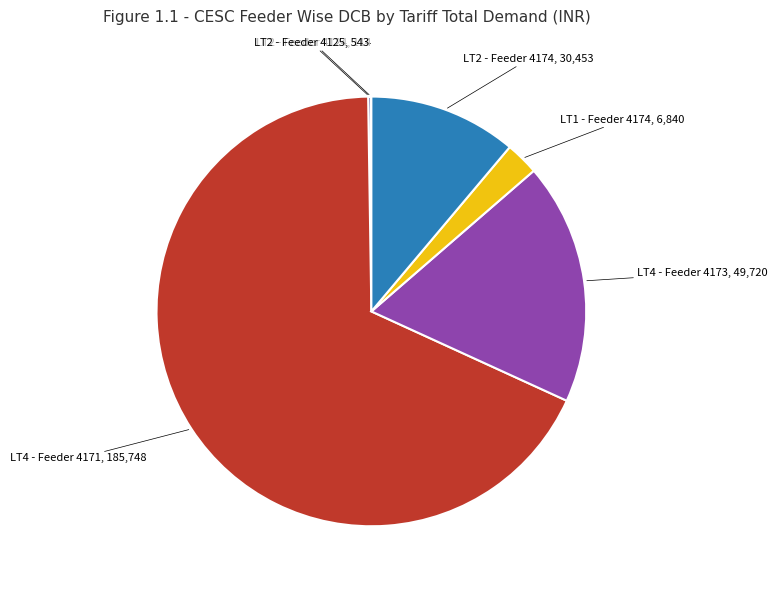

Is it true that LT4 - Feeder 4171 is 54% of the pie?

False